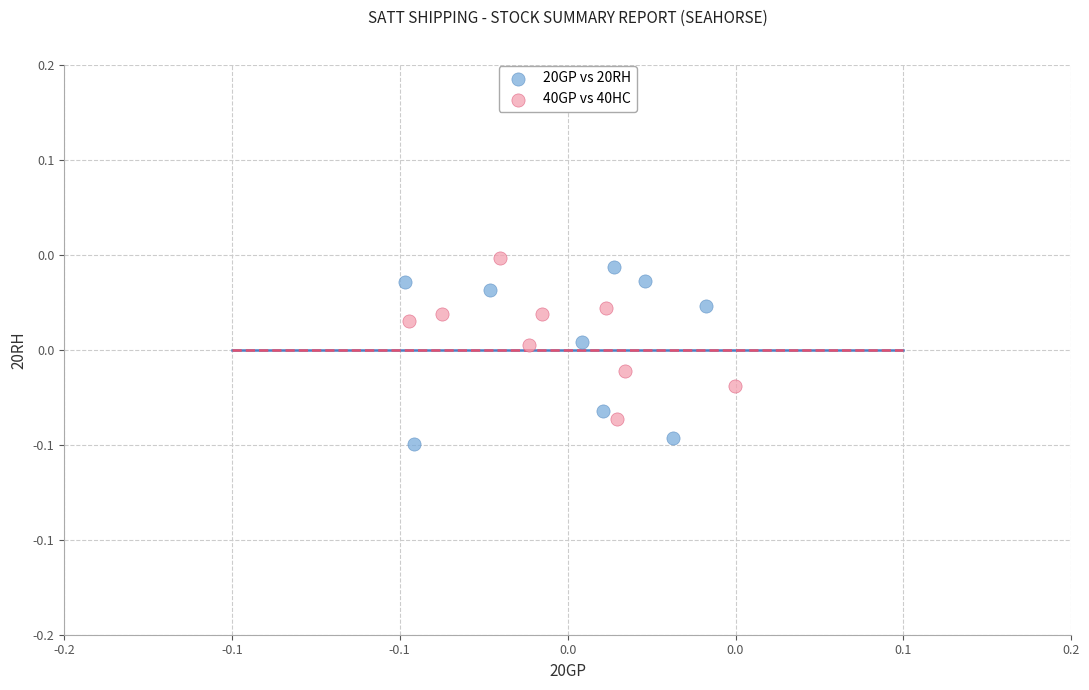

Which series has the widest spread of Y values?

20GP vs 20RH